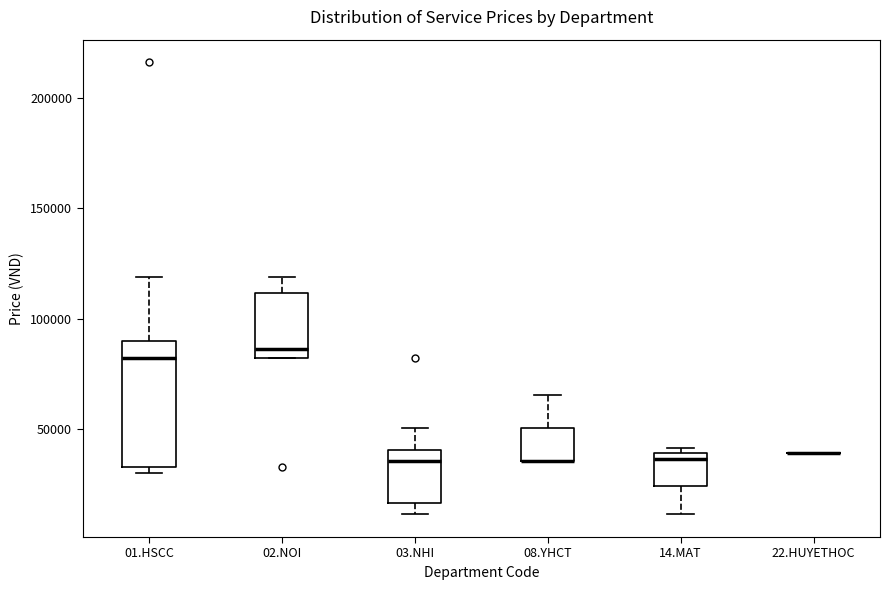

Reading left to right, read every box against the y-axis: the position of its median line, the range the box covers, and the ends of its whiskers. The values are not printed on the chart, so give them approximately, as read against the axis.

01.HSCC: median 80000, box 35000 to 90000, whiskers 30000 to 120000
02.NOI: median 85000, box 80000 to 110000, whiskers 80000 to 120000
03.NHI: median 35000, box 15000 to 40000, whiskers 10000 to 50000
08.YHCT: median 35000 (drawn on the box's lower edge), box 35000 to 50000, whiskers 35000 to 65000
14.MAT: median 35000, box 25000 to 40000, whiskers 10000 to 40000 (just above the box's upper edge)
22.HUYETHOC: box collapsed to a line at 40000, whiskers 40000 to 40000